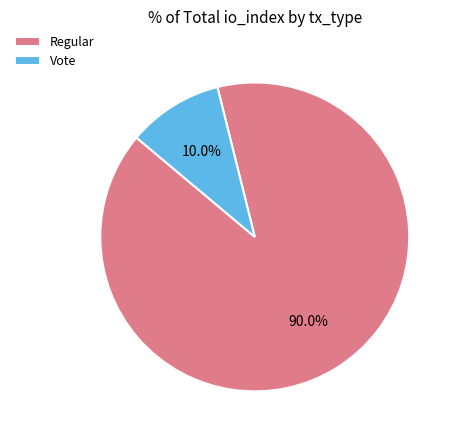

Is the sum of Vote and Regular greater than half?

Yes